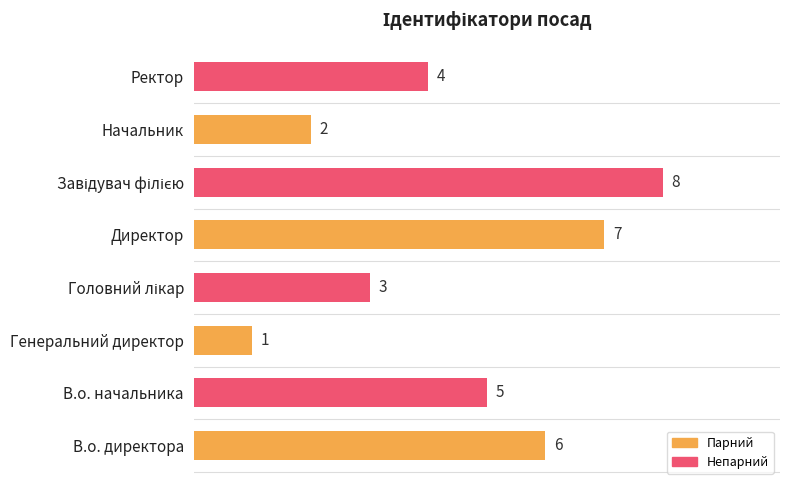

Approximately how many times larger is the value at В.о. директора compared to Начальник?

3.0